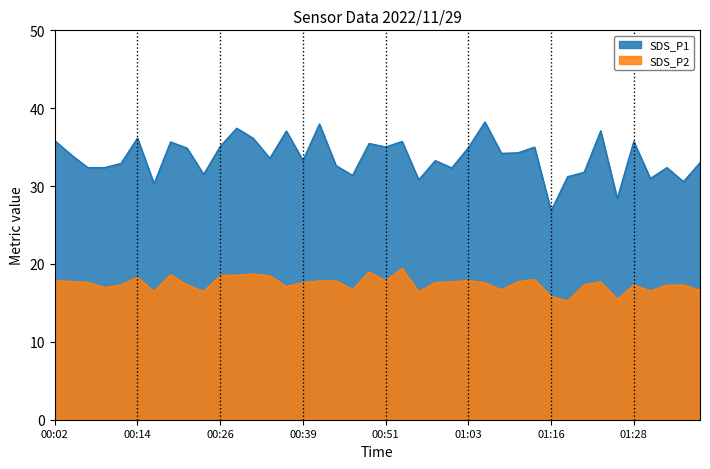

What is the sum of all SDS_P1 values?

1347.8